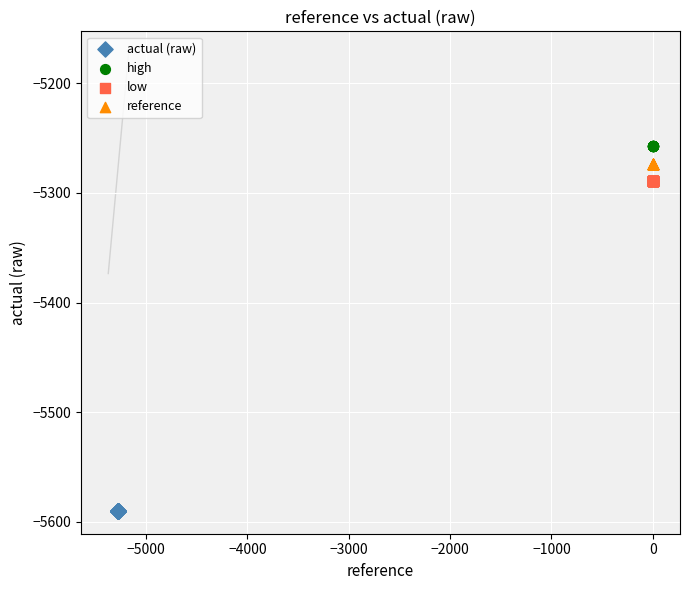

Which series contains the lowest Y value?

actual (raw)